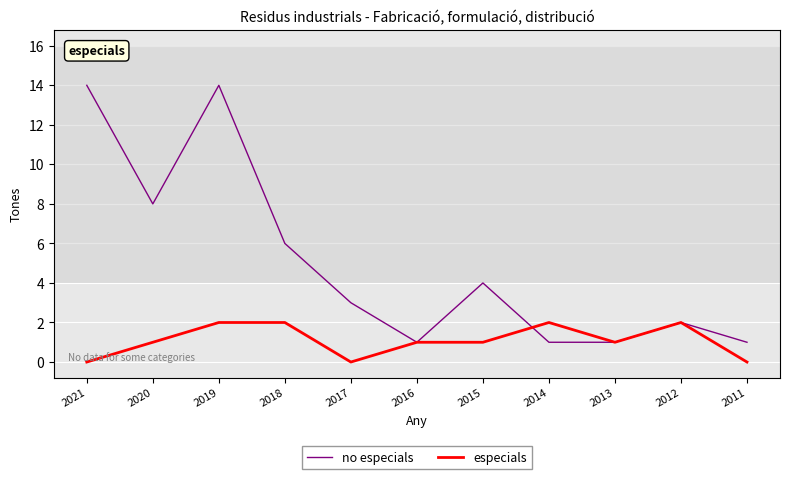

What is the maximum value for no especials?

14